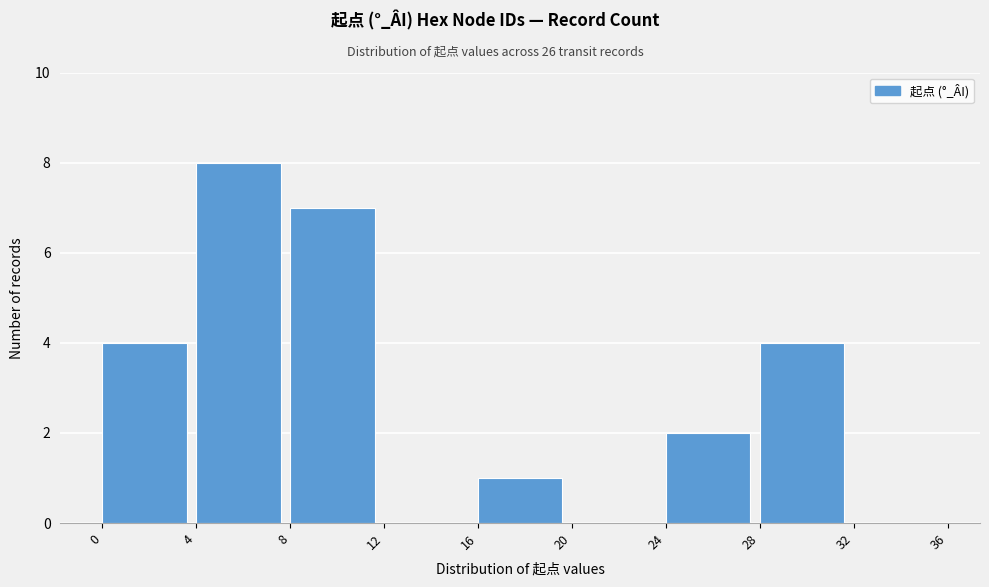

Reading left to right, list every bar in this chart as the range it spans on the x-axis followed by its height. The values are not printed on the chart, so give them approximately, as read against the axis.

0 to 4: 4
4 to 8: 8
8 to 12: 7
12 to 16: 0
16 to 20: 1
20 to 24: 0
24 to 28: 2
28 to 32: 4
32 to 36: 0